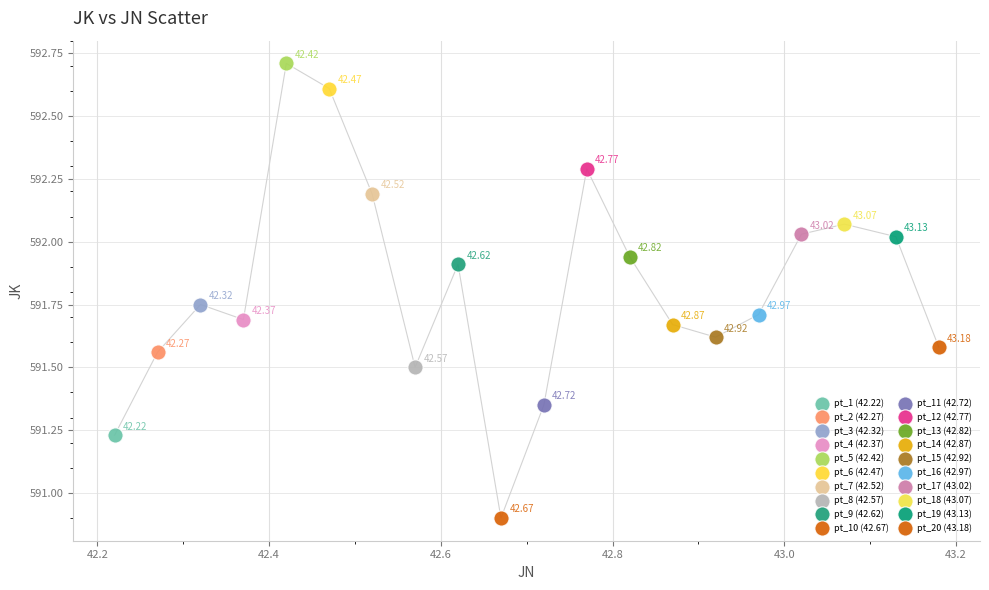

What are all the series names shown in the legend?

pt_1 (42.22), pt_2 (42.27), pt_3 (42.32), pt_4 (42.37), pt_5 (42.42), pt_6 (42.47), pt_7 (42.52), pt_8 (42.57), pt_9 (42.62), pt_10 (42.67), pt_11 (42.72), pt_12 (42.77), pt_13 (42.82), pt_14 (42.87), pt_15 (42.92), pt_16 (42.97), pt_17 (43.02), pt_18 (43.07), pt_19 (43.13), pt_20 (43.18)